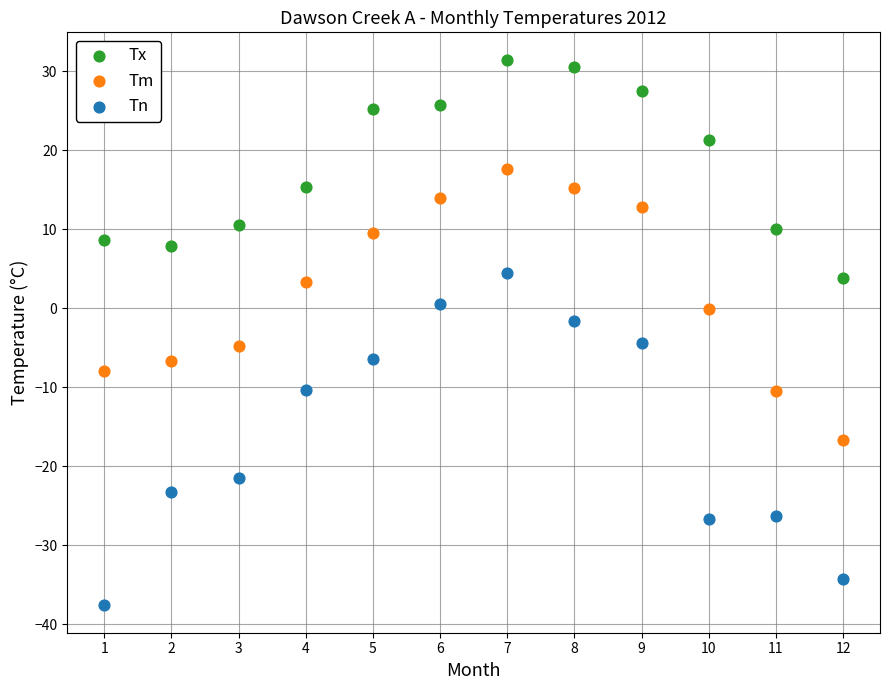

Which series has the widest spread of Y values?

Tn